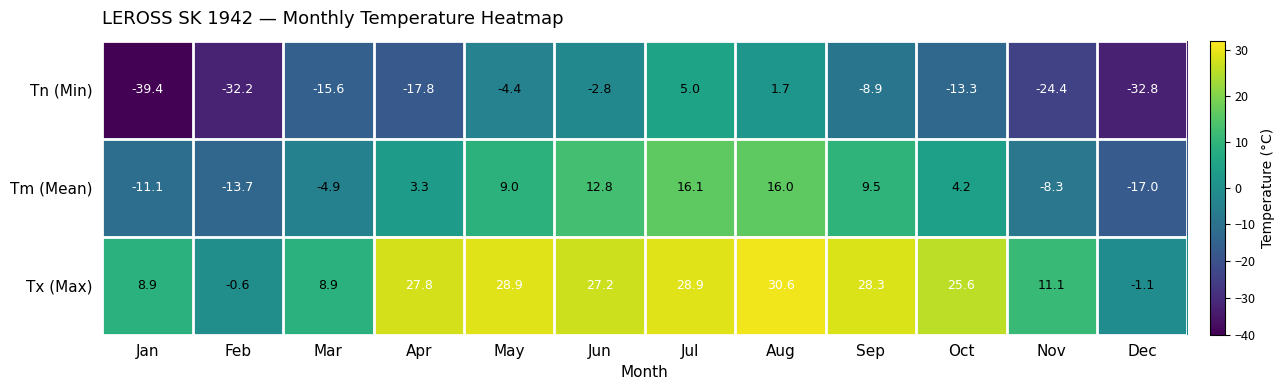

Which category has the highest value across all series?

Aug